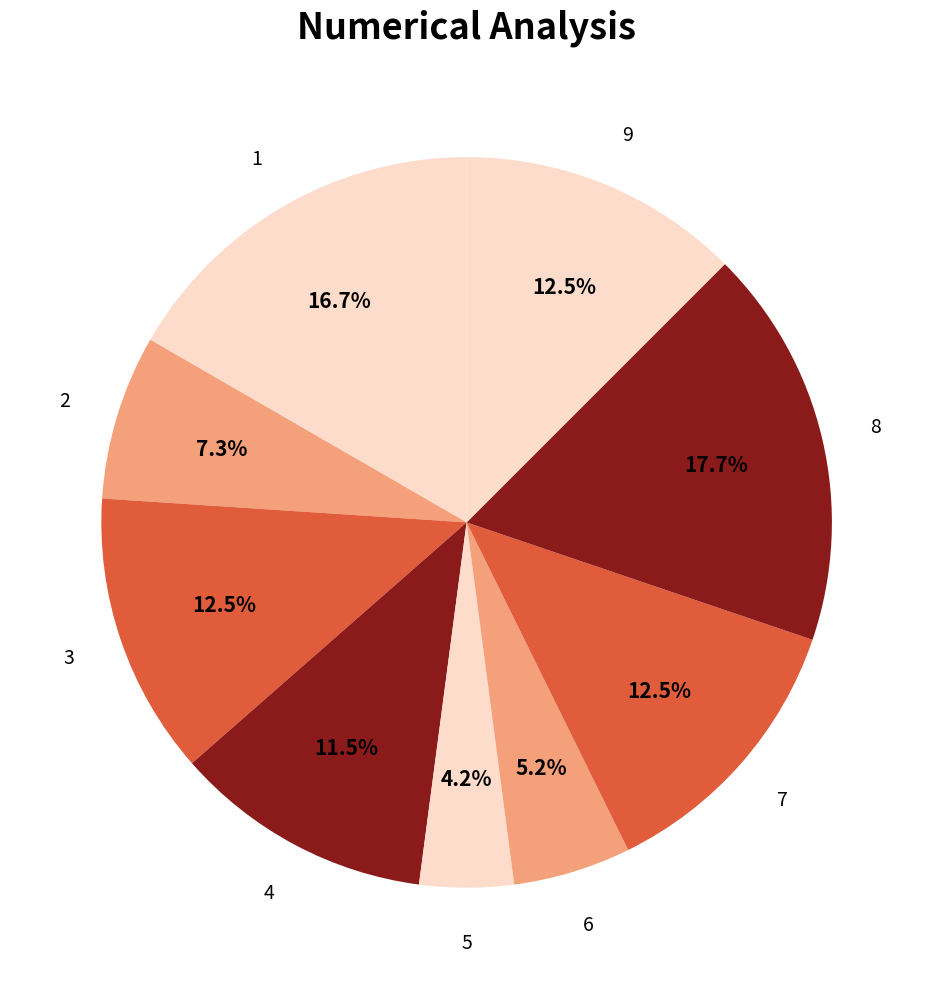

Is there any slice that represents more than half of the pie?

No